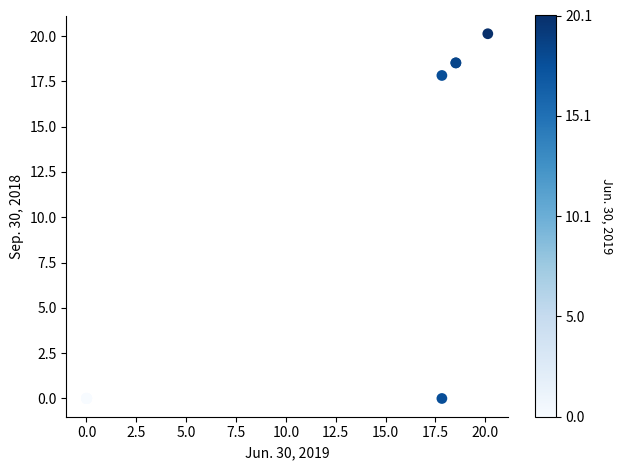

What Y value in the scatter plot is closest to 10?

17.8